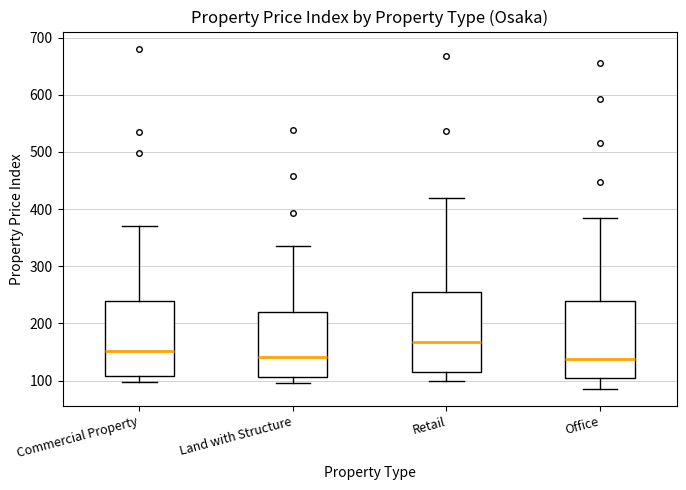

Reading left to right, read every box against the y-axis: the position of its median line, the range the box covers, and the ends of its whiskers. The values are not printed on the chart, so give them approximately, as read against the axis.

Commercial Property: median 150, box 110 to 240, whiskers 100 to 370
Land with Structure: median 140, box 110 to 220, whiskers 100 to 340
Retail: median 170, box 120 to 250, whiskers 100 to 420
Office: median 140, box 100 to 240, whiskers 90 to 380